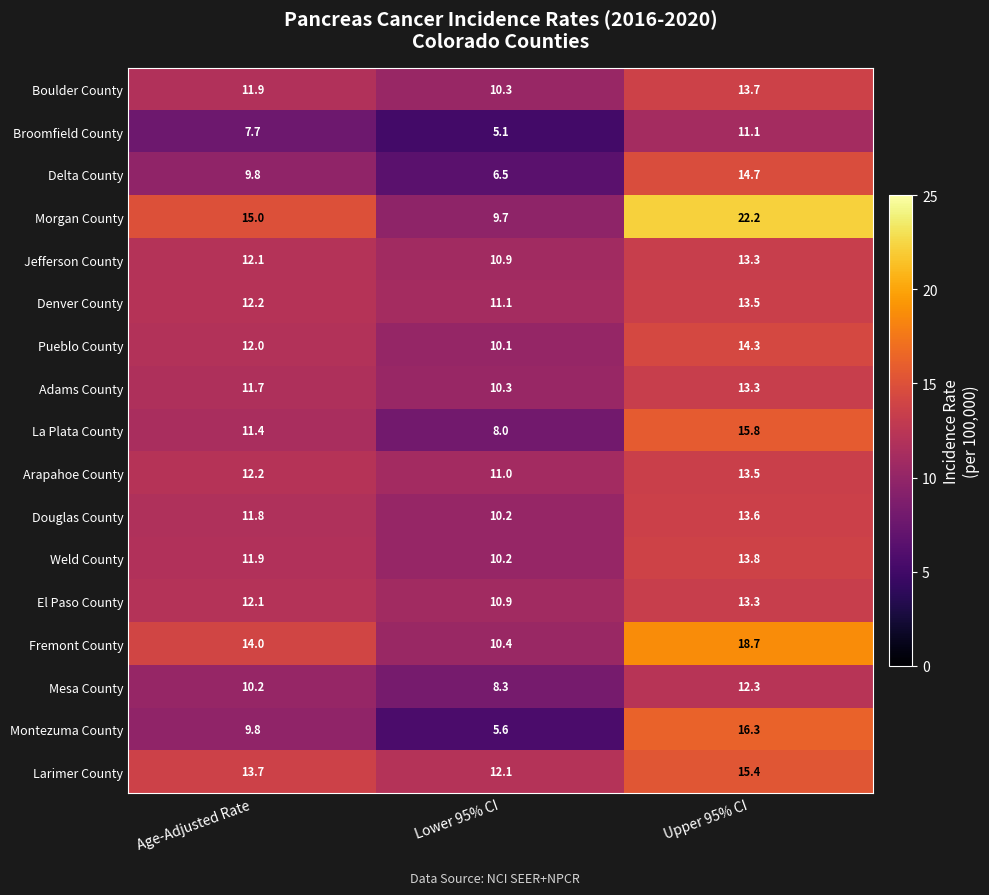

What is the sum of the Weld County values at Lower 95% CI and Upper 95% CI?

24.0